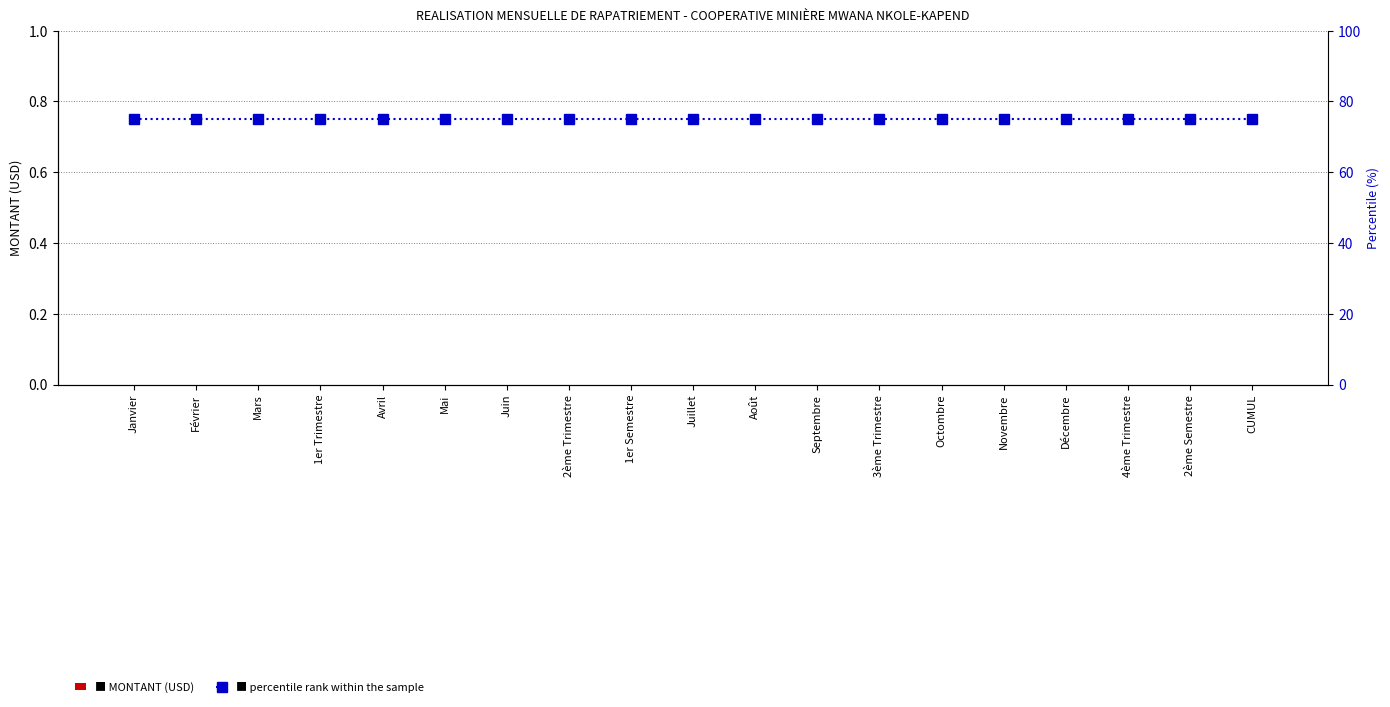

Which series has the largest total across all categories?

percentile rank within the sample